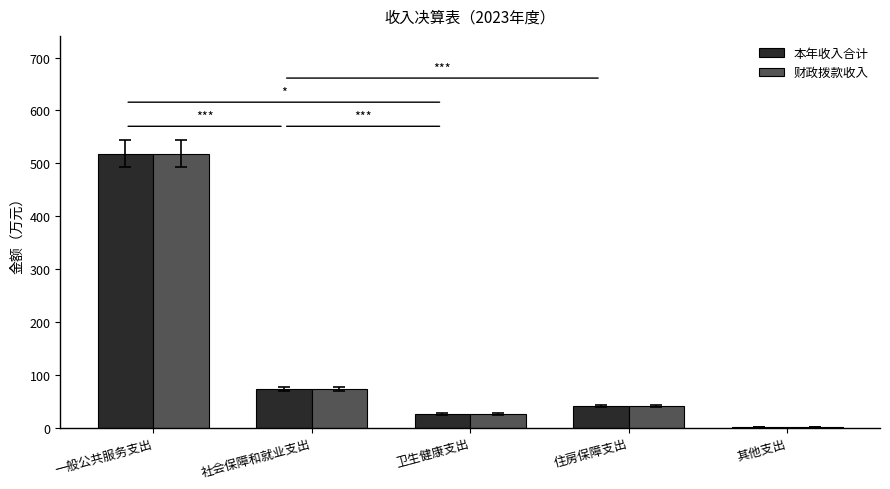

The 本年收入合计 series shows 40.8 at 住房保障支出. True or false?

True